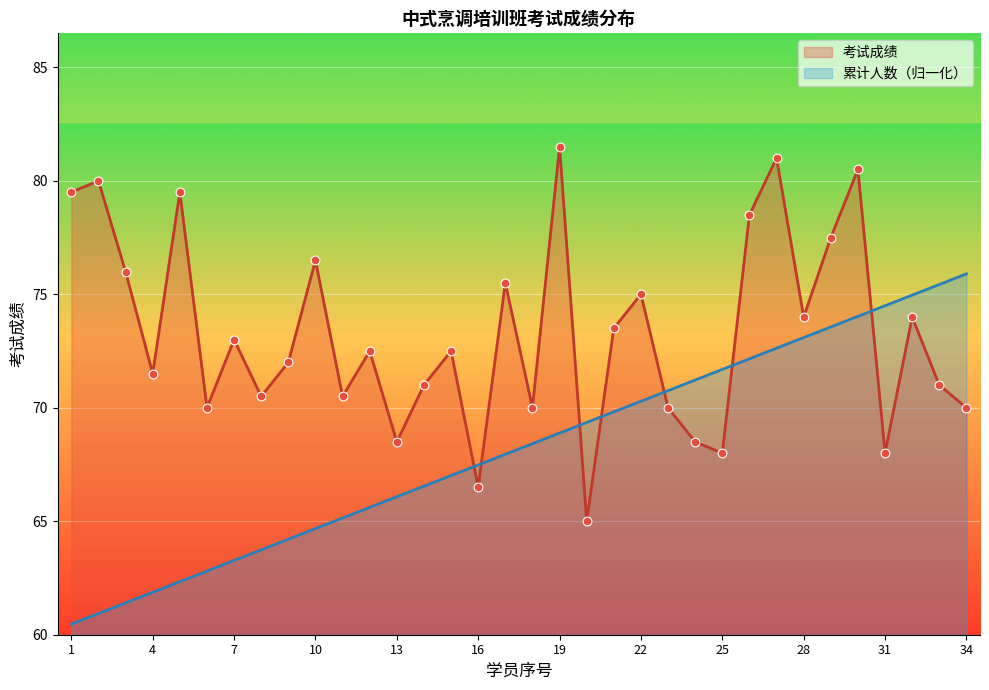

Is the value of 考试成绩 at 7 greater than the value of 累计人数 at 32?

No